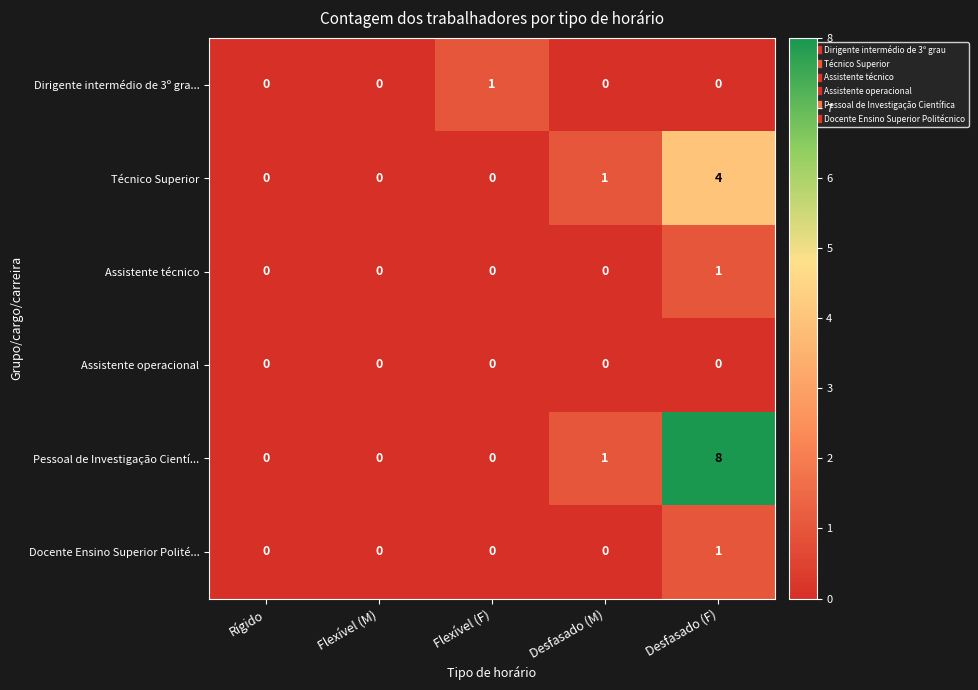

What is the greatest value displayed?

8